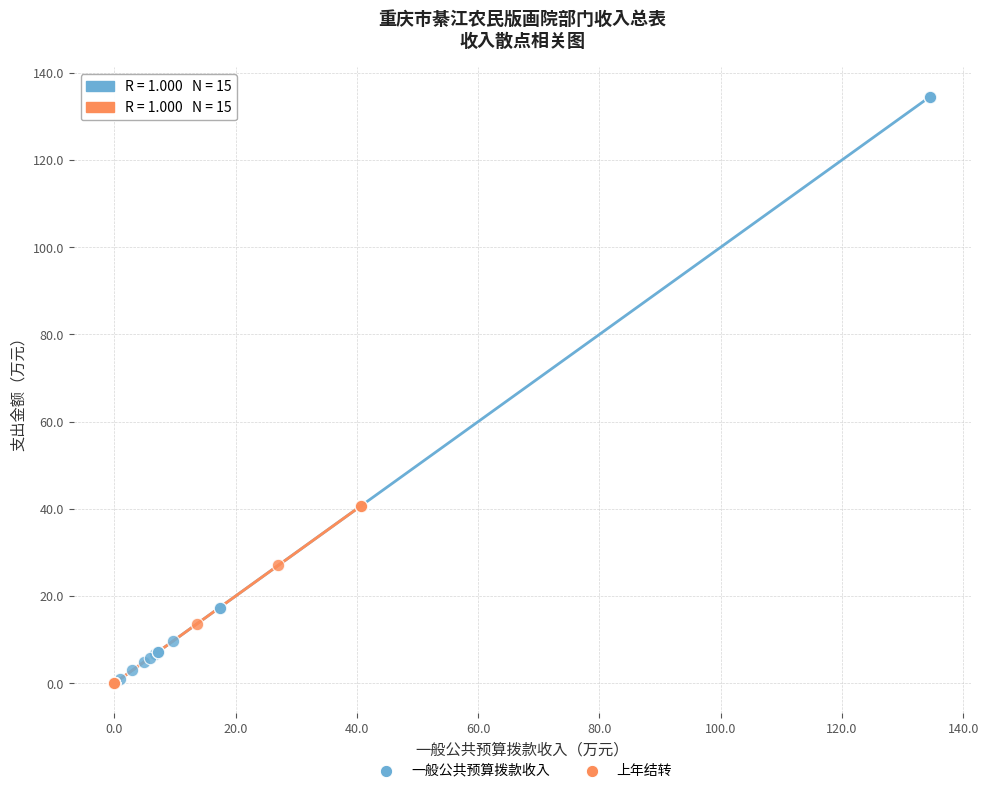

What are all the series names shown in the legend?

一般公共预算拨款收入, 上年结转